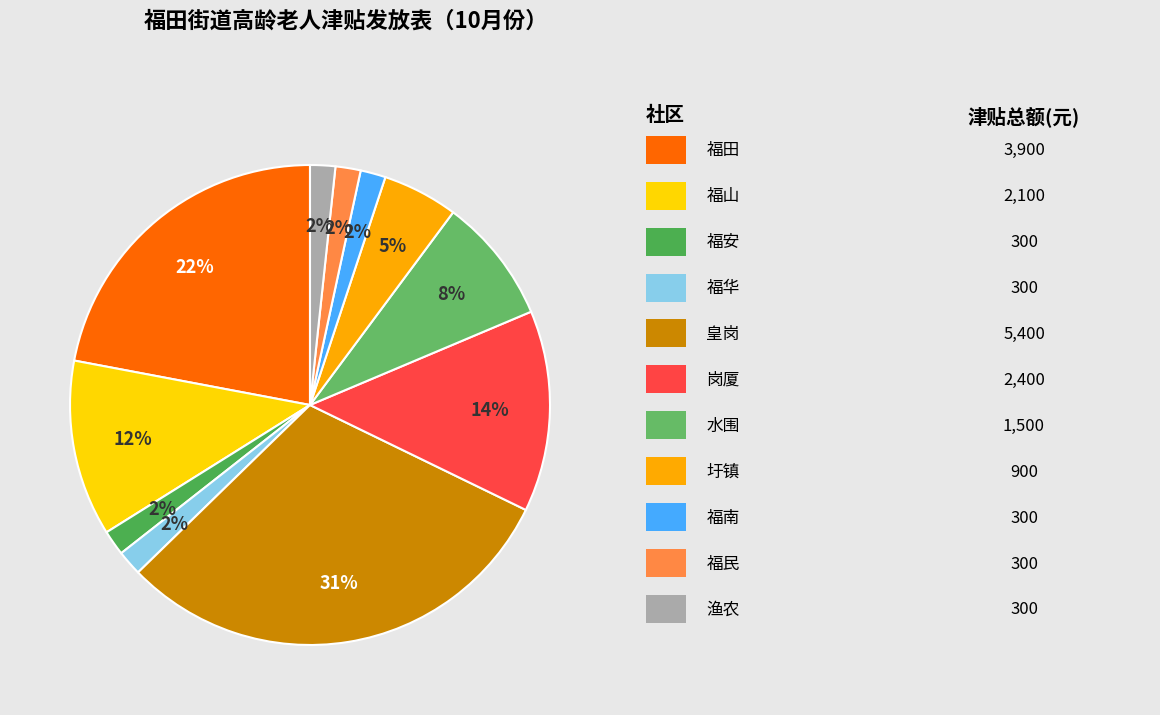

How many slices are in this pie chart?

11